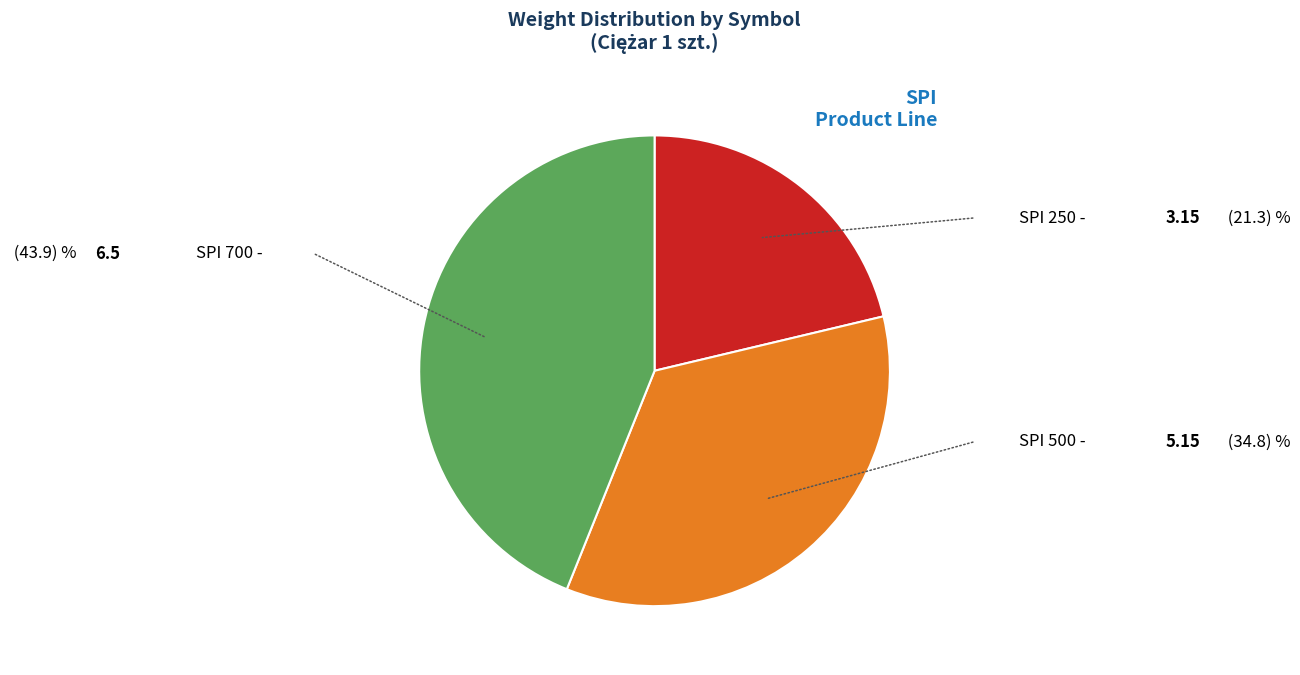

How many slices are in this pie chart?

3